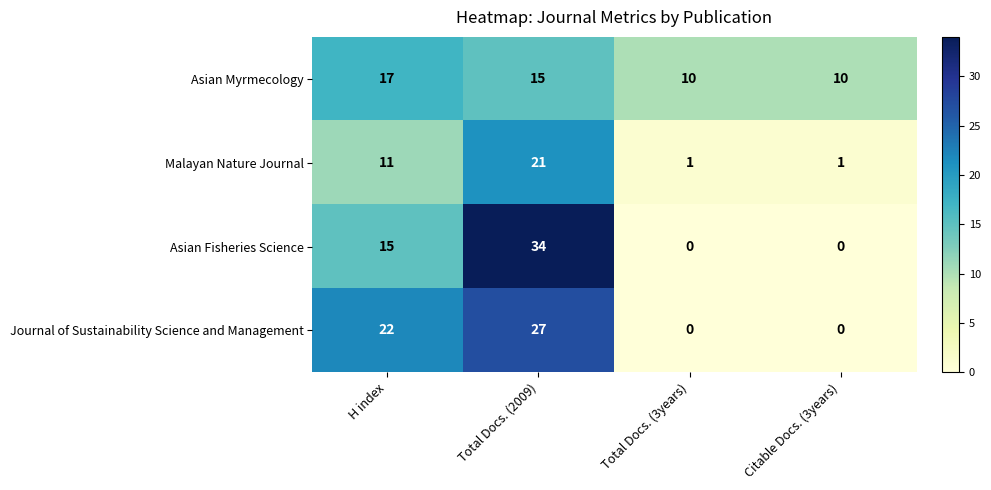

Where is Journal of Sustainability Science and Management nearest to the value 13?

H index